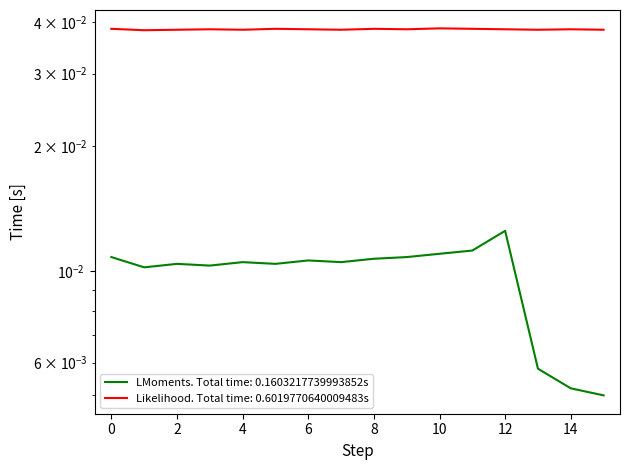

Which has a higher value, 2 or 11?

11